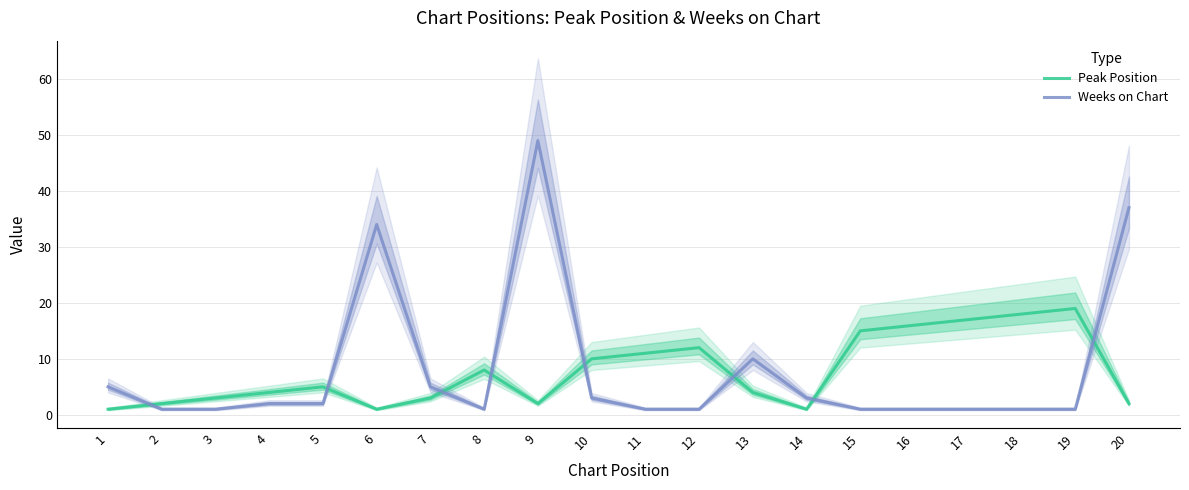

Reading left to right, list all the values displayed in this chart.

Peak Position: 1	2	3	4	5	1	3	8	2	10	11	12	4	1	15	16	17	18	19	2
Weeks on Chart: 5	1	1	2	2	34	5	1	49	3	1	1	10	3	1	1	1	1	1	37